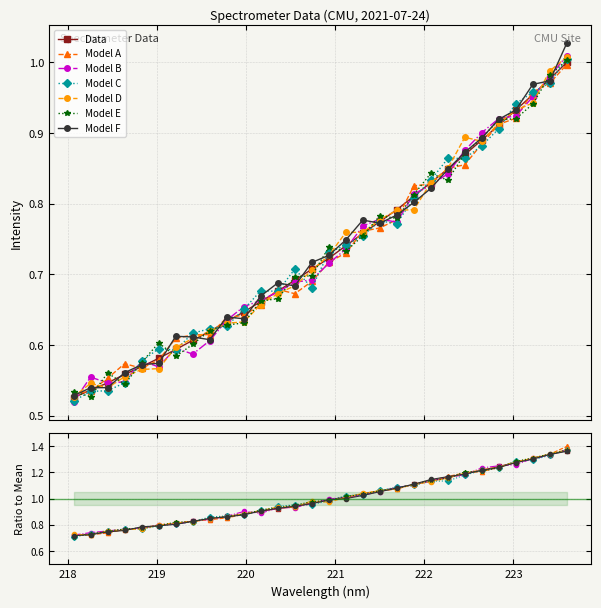

What is the change in value from 219.589 to 221.1174?

+0.1